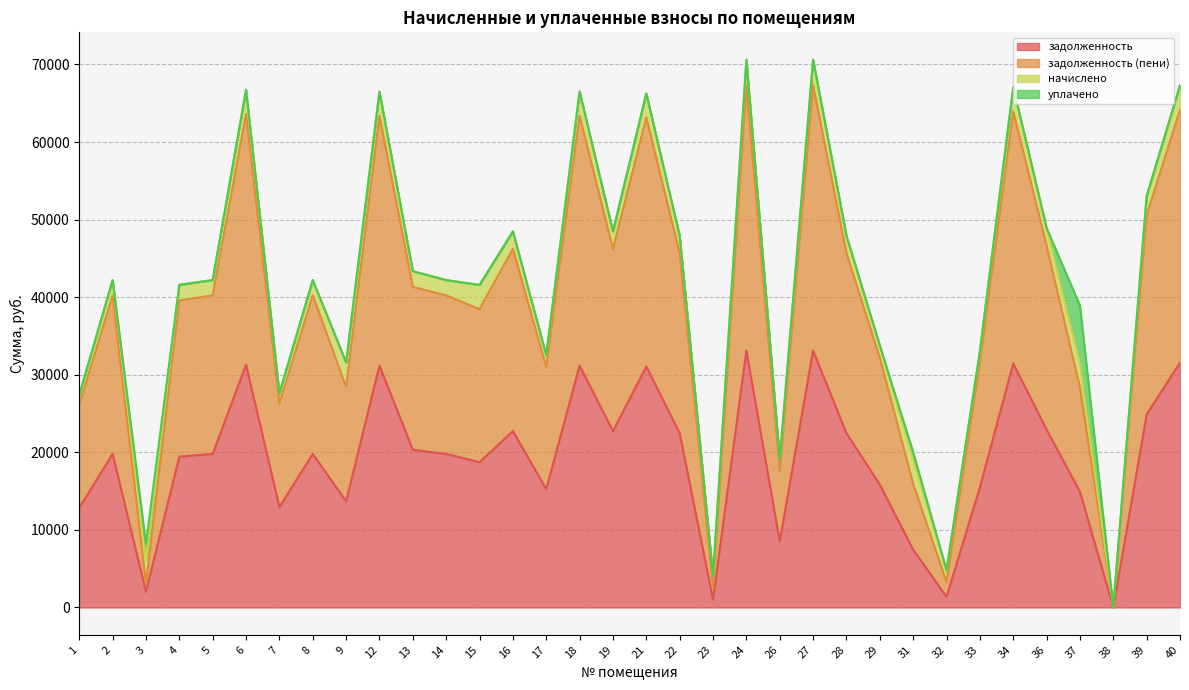

What is the maximum value for задолженность?

33106.7